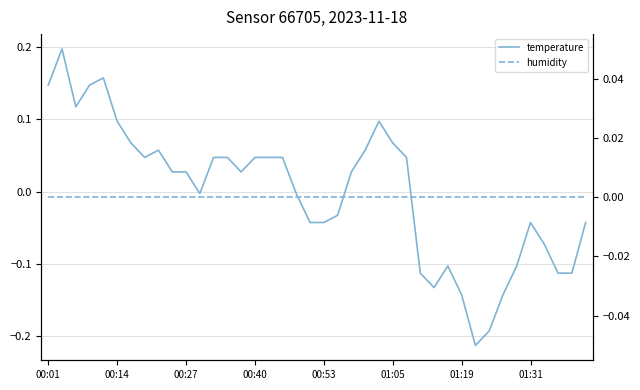

Between 20 and 22, which is larger?

22